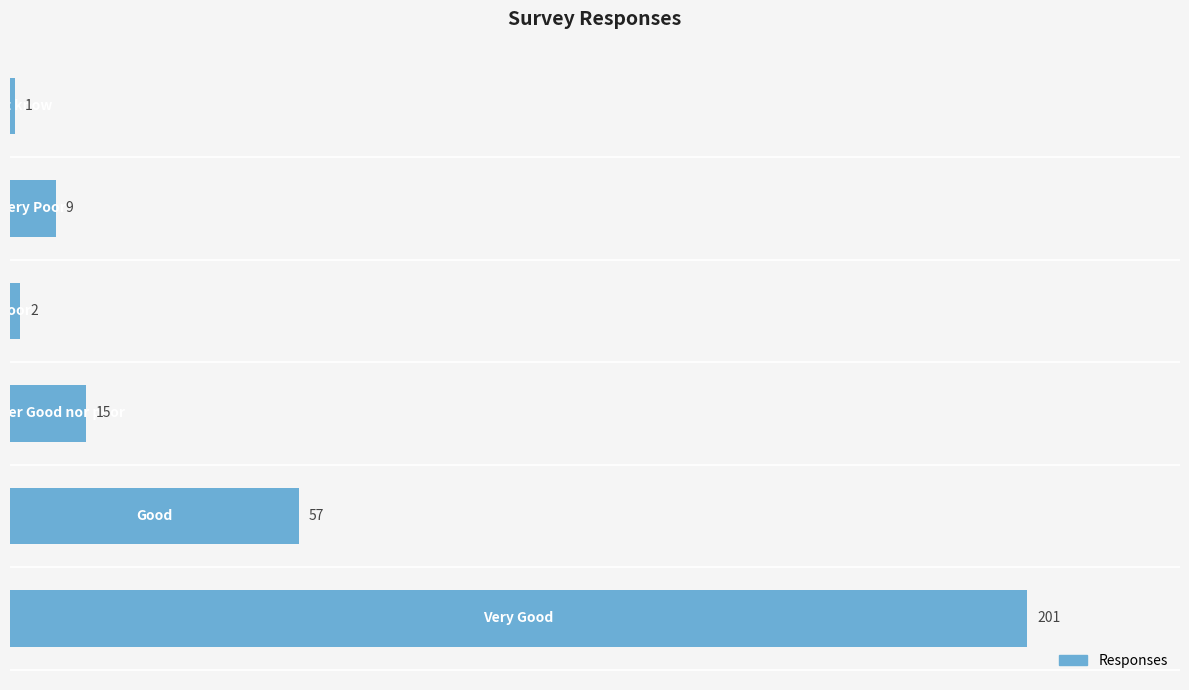

What is the greatest value displayed?

201